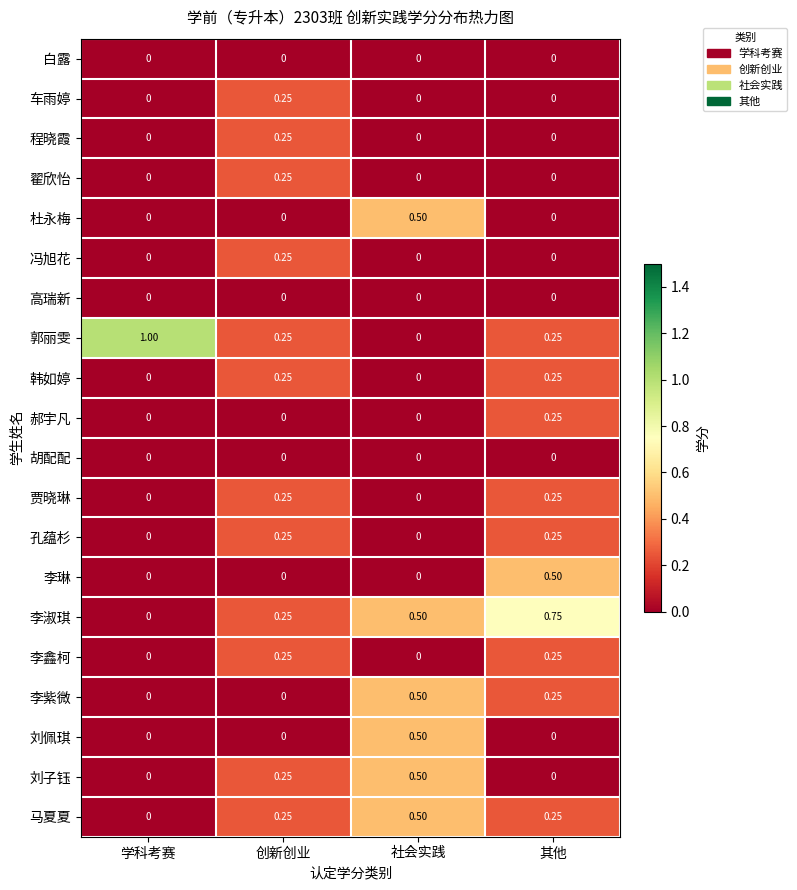

Which series changed the most between 学科考赛 and 创新创业?

郭丽雯